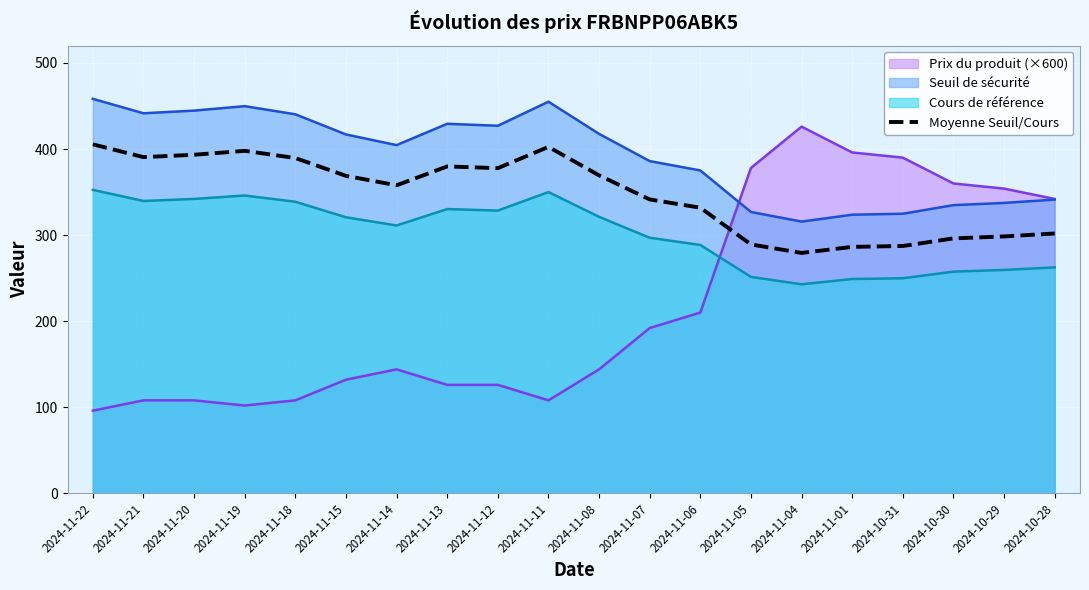

The Moyenne Seuil/Cours series shows 405.4 at 2024-11-22. True or false?

True